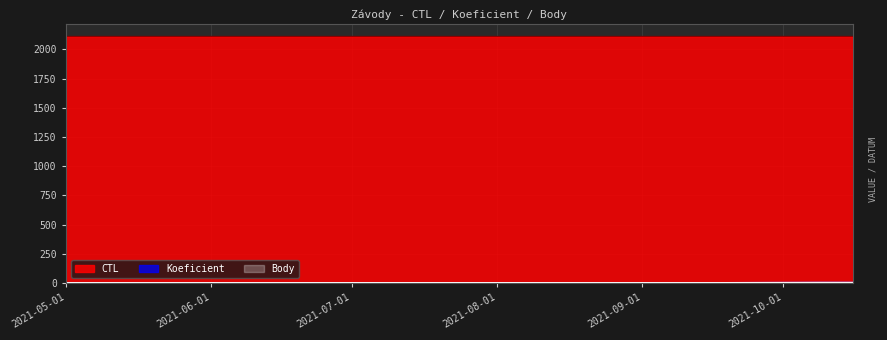

What is the spread (max minus min) of values at 2021-09-18?

2110.1